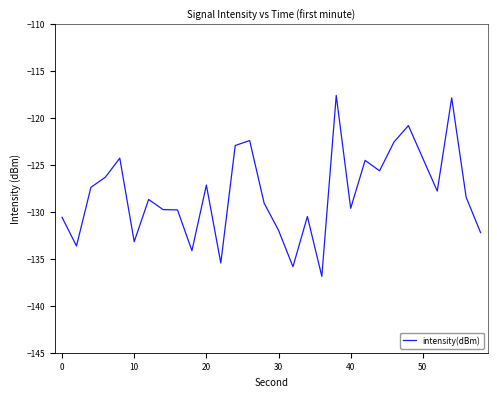

What is the maximum value shown in the chart?

-117.6